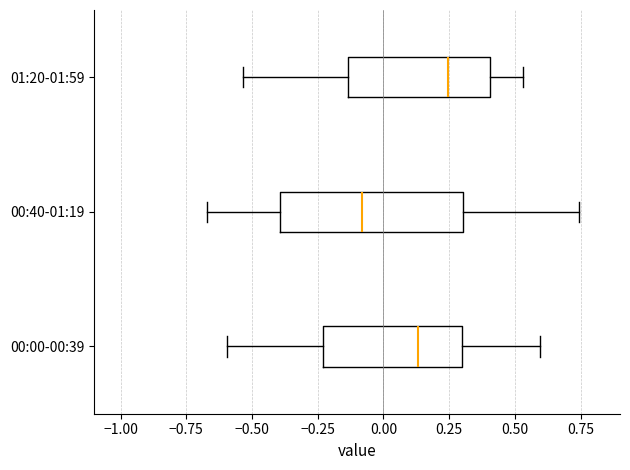

Which box's median line is the furthest to the left?

00:40-01:19